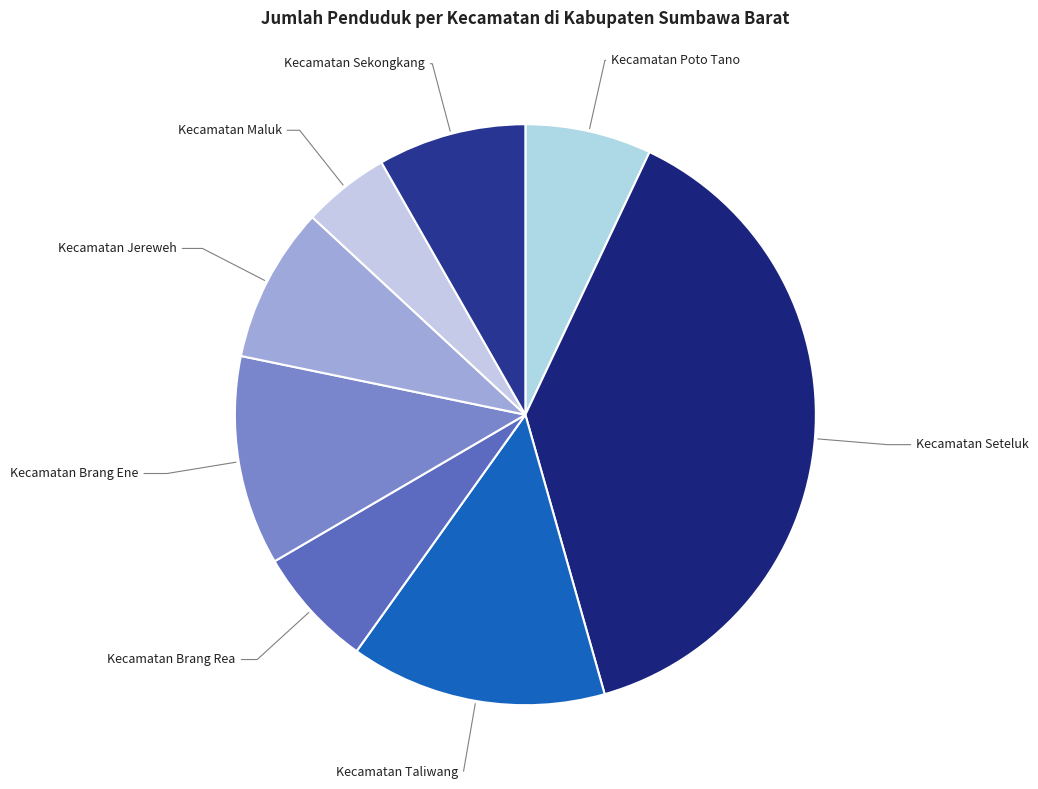

Do Kecamatan Taliwang and Kecamatan Seteluk together represent more than half of the pie?

Yes